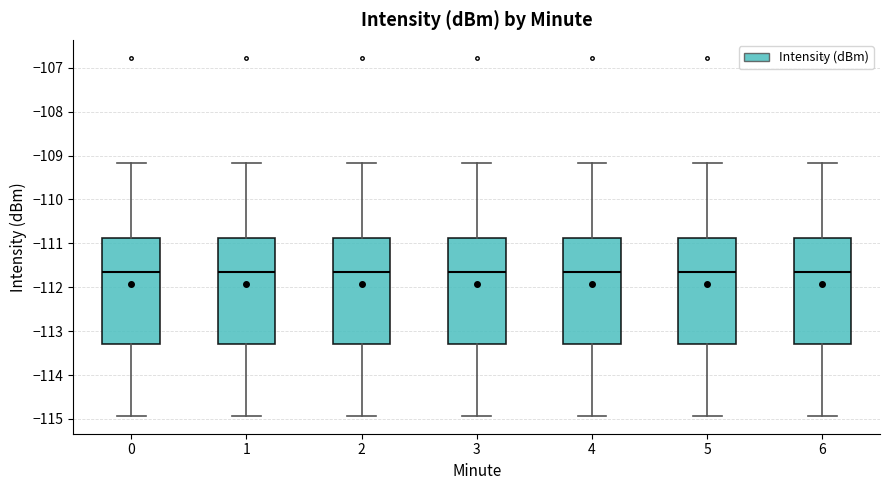

Where is the lower edge of the box at x = 6 on the y-axis? The values are not printed on the chart, so give them approximately, as read against the axis.

-113.3